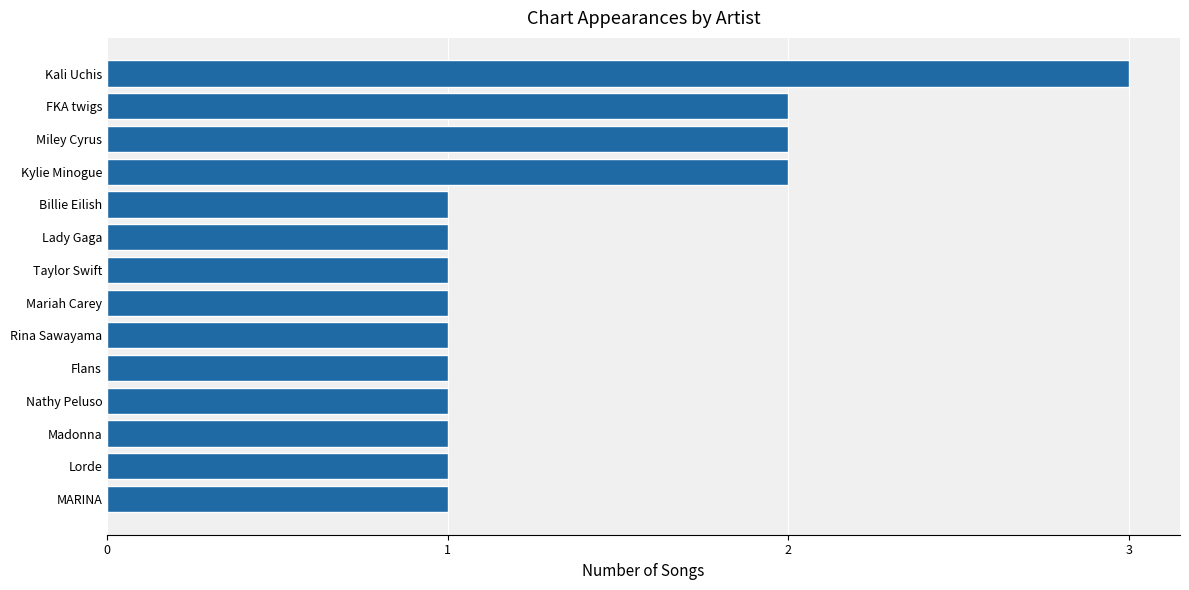

What is the sum of the values at FKA twigs and Mariah Carey?

3